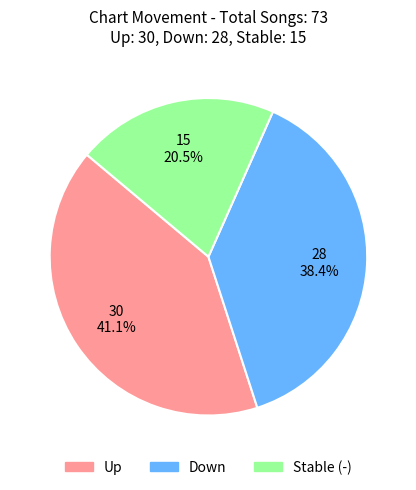

Does any single category account for the majority?

No